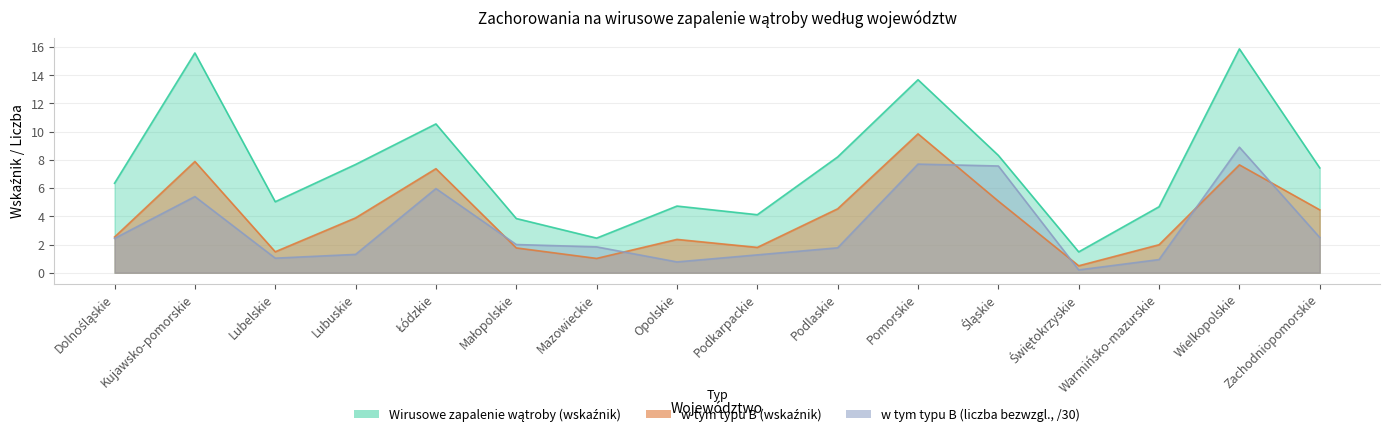

Where is the first local minimum for w tym typu B (wskaźnik)?

Lubelskie